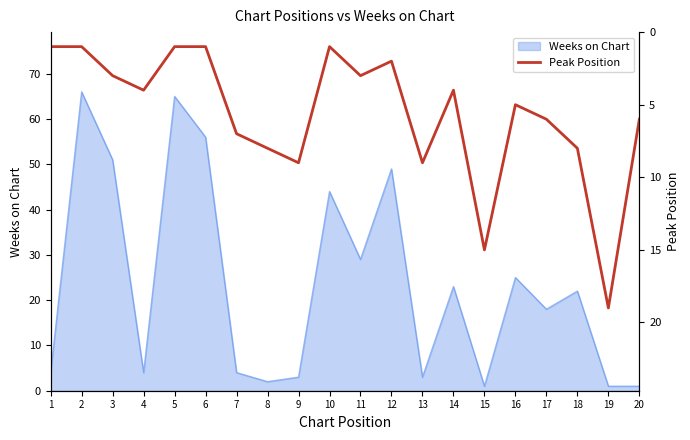

Reading left to right, what are all the values shown in this chart?

1	1	3	4	1	1	7	8	9	1	3	2	9	4	15	5	6	8	19	6